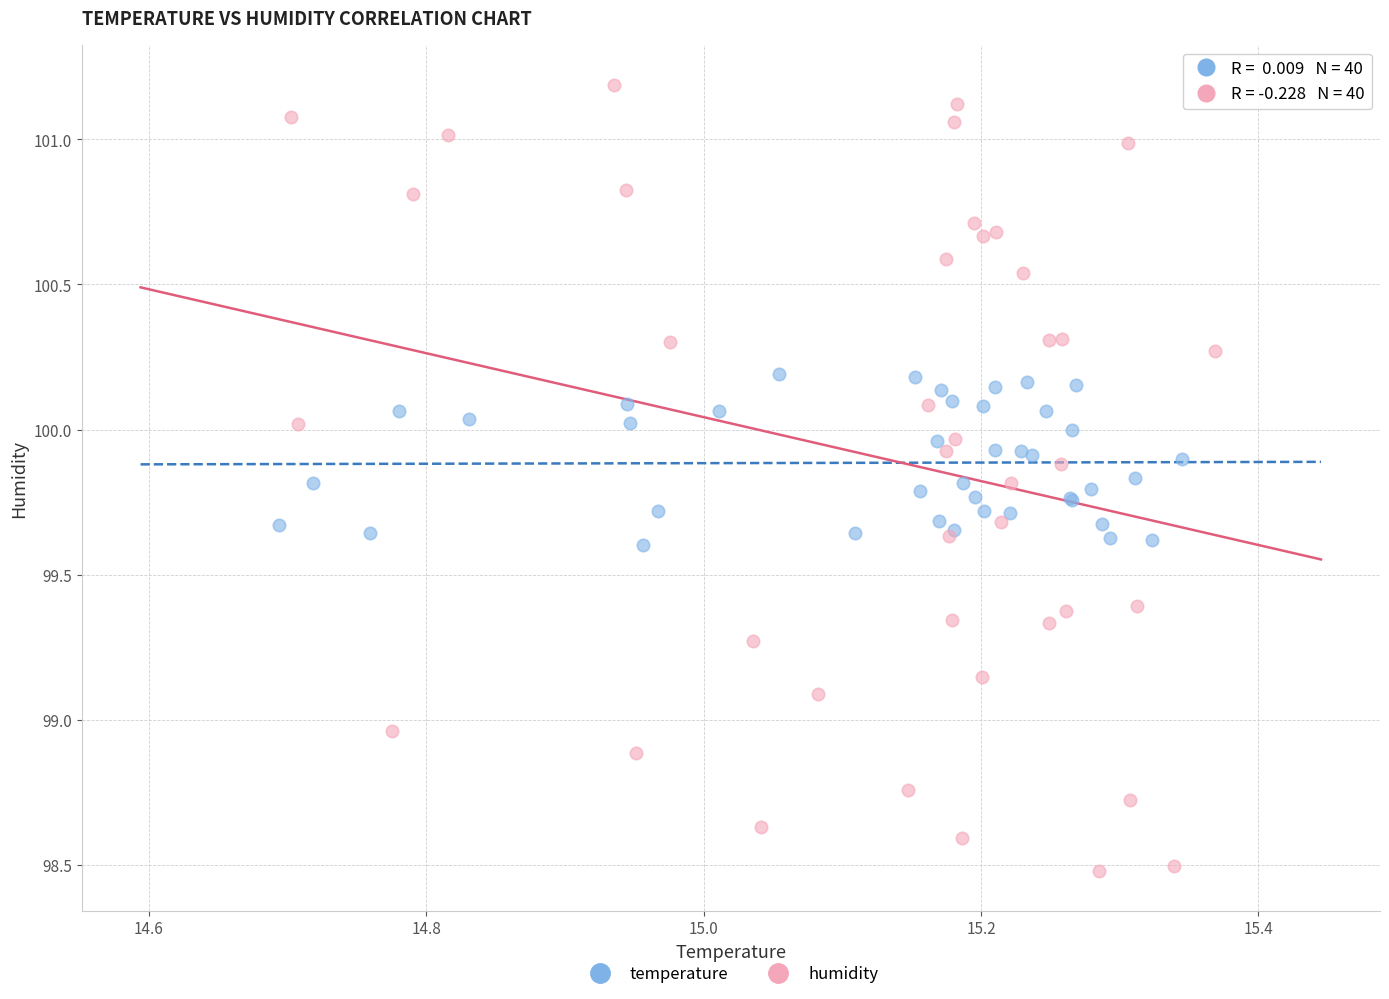

What are all the series names shown in the legend?

temperature, humidity